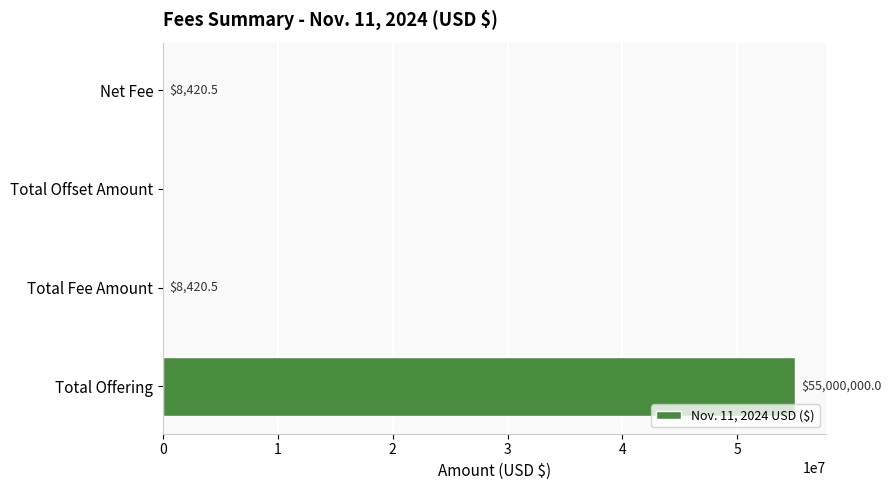

What is the sum of the values at Net Fee and Total Fee Amount?

16841.0